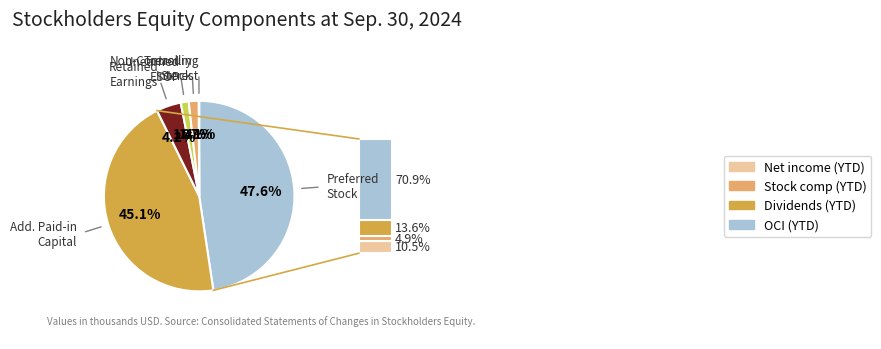

Does any single category account for the majority?

No